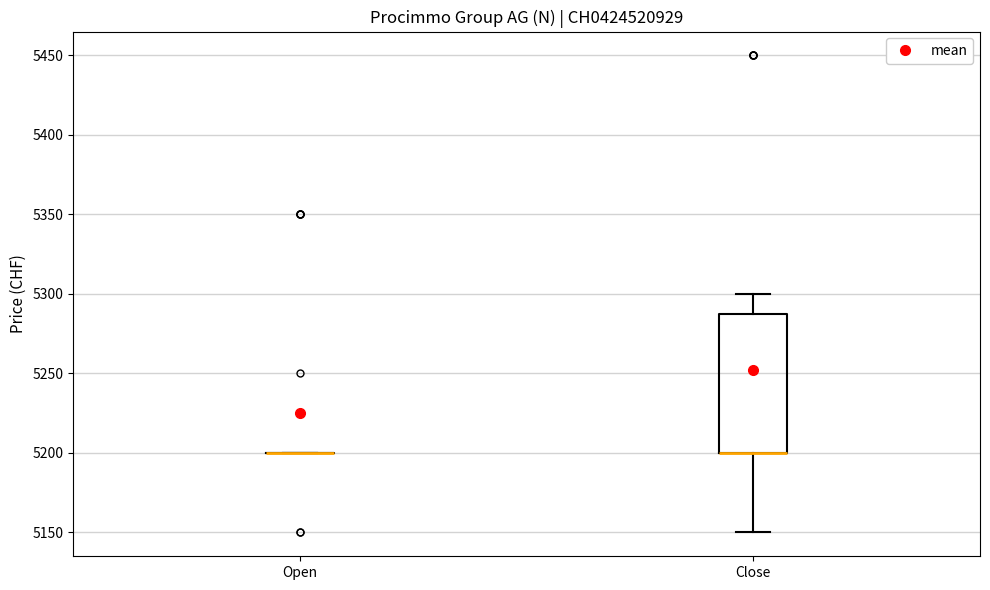

Where does the upper whisker of the box for Close end on the y-axis? The values are not printed on the chart, so give them approximately, as read against the axis.

5300